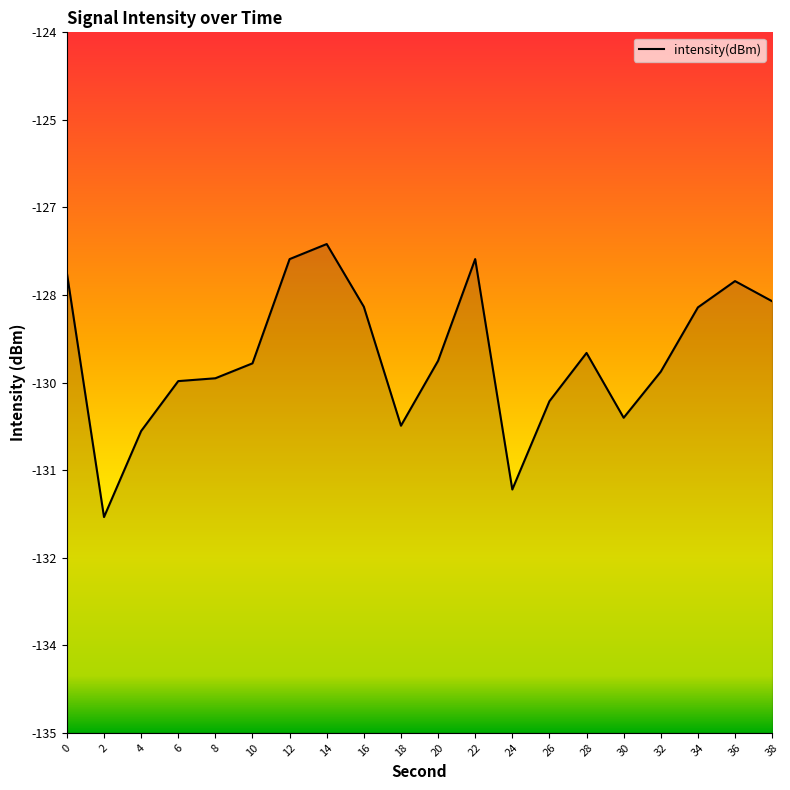

What is the difference between the maximum and minimum values?

4.3